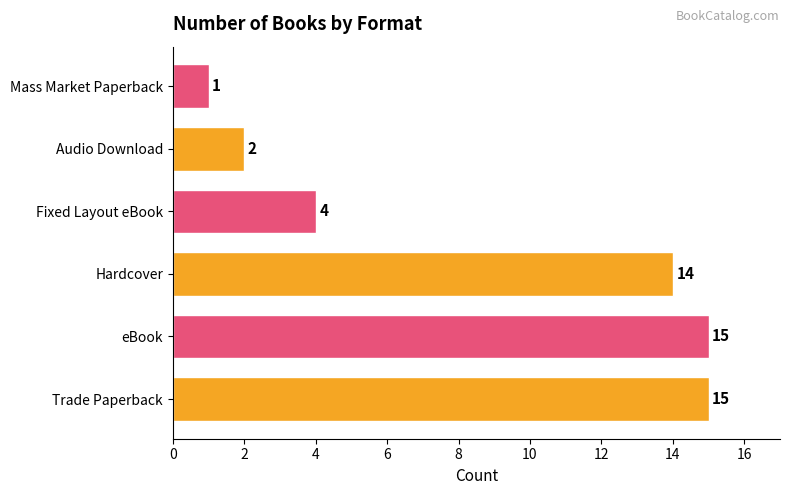

Which category has the lowest value across all series?

Mass Market Paperback